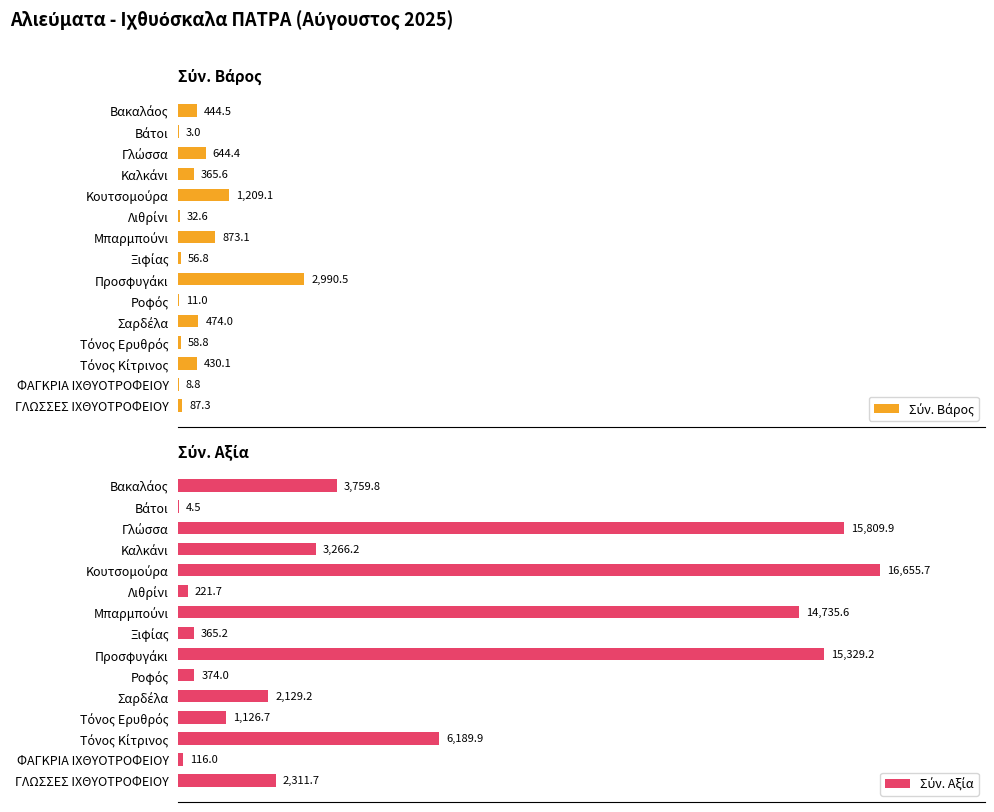

What is the sum of all Σύν. Αξία values?

82395.2